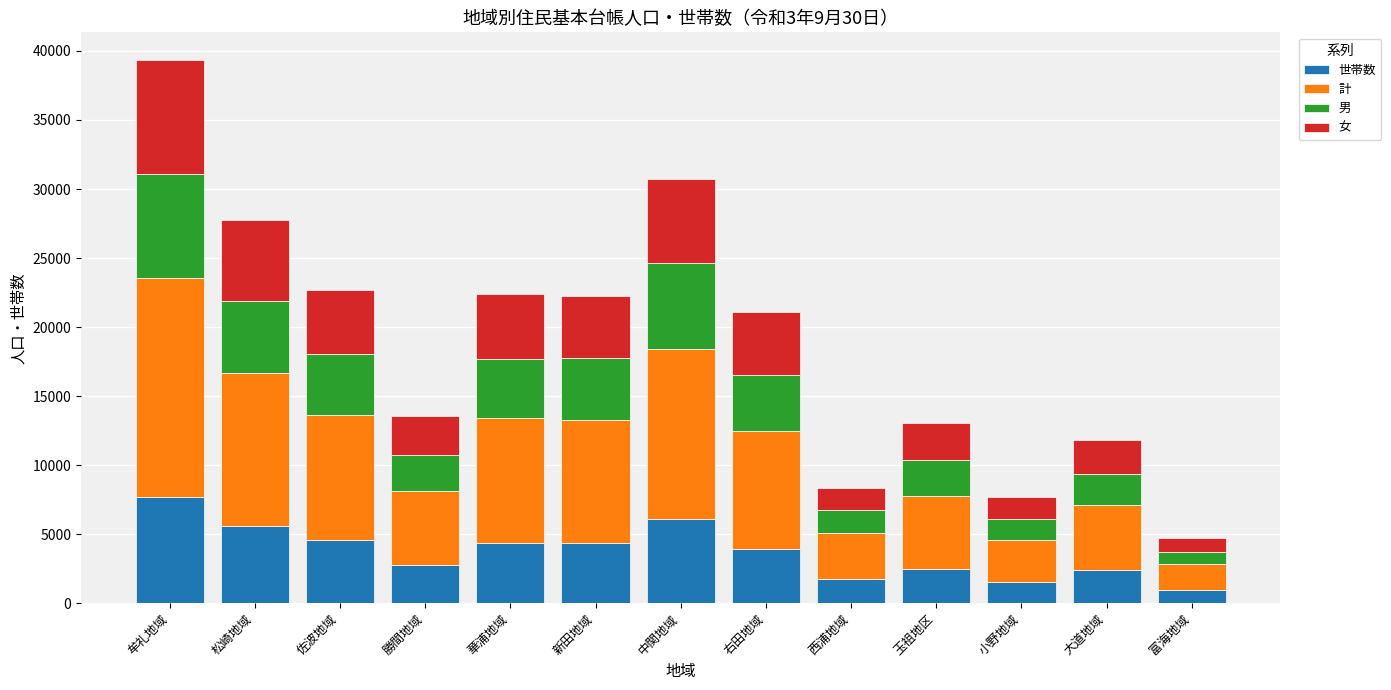

What is the difference between the maximum and minimum values in the 世帯数 series?

6682